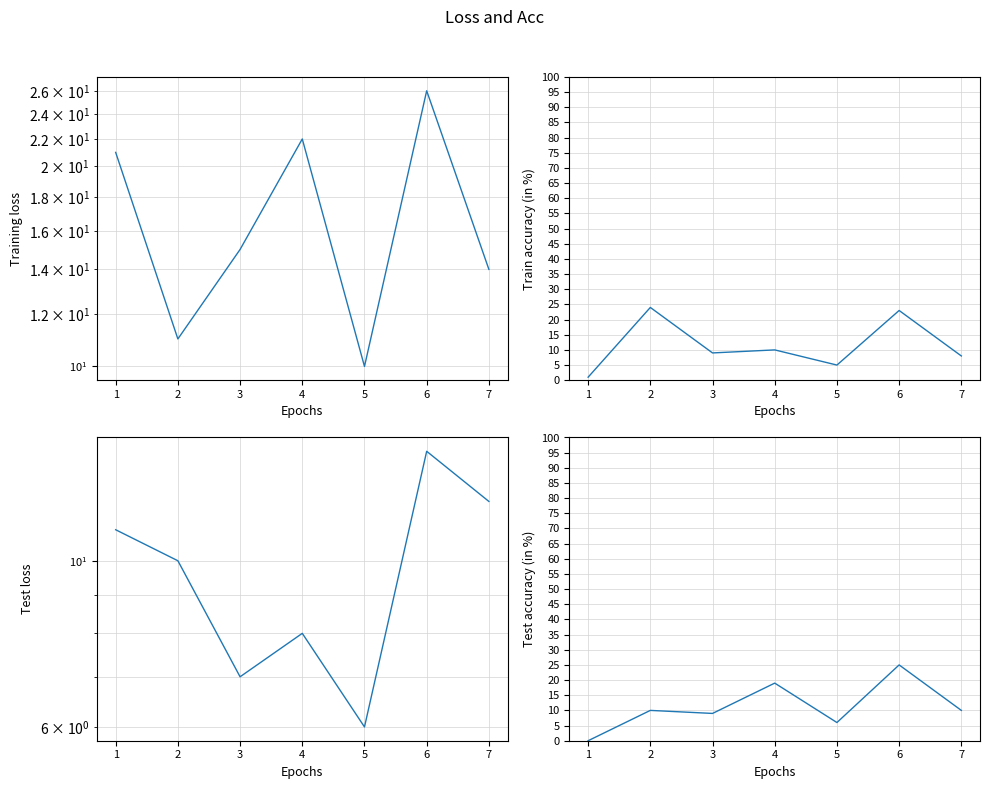

What is the maximum value shown in the chart?

26